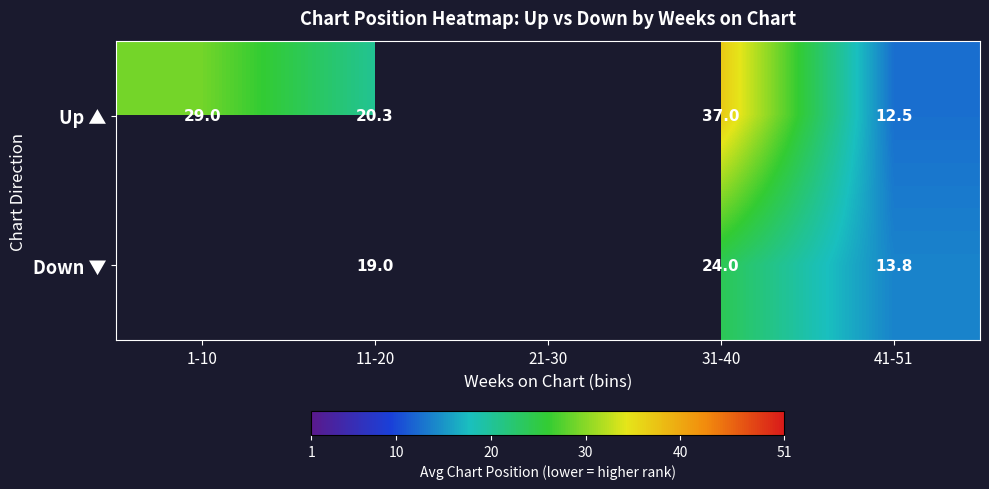

At which category does the chart reach its peak across all series?

31-40